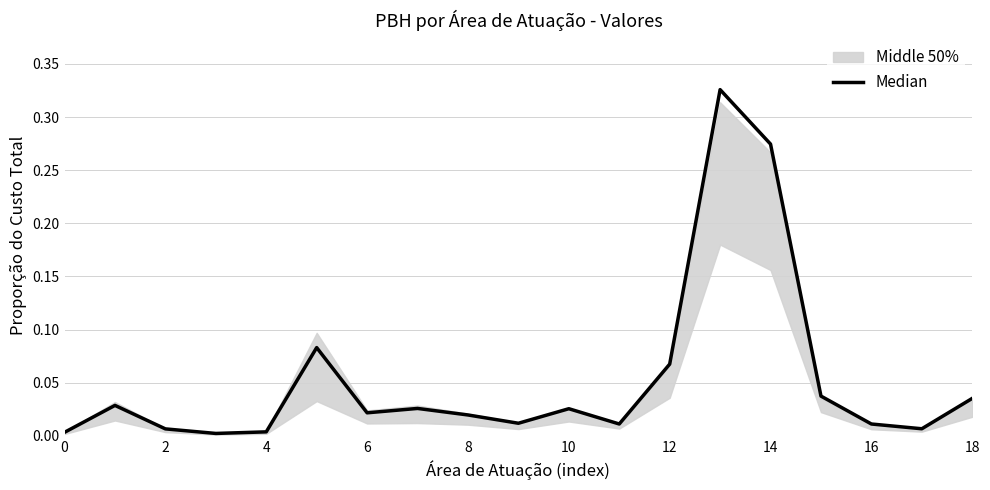

True or false: the data shows 0.0 at 18.

False